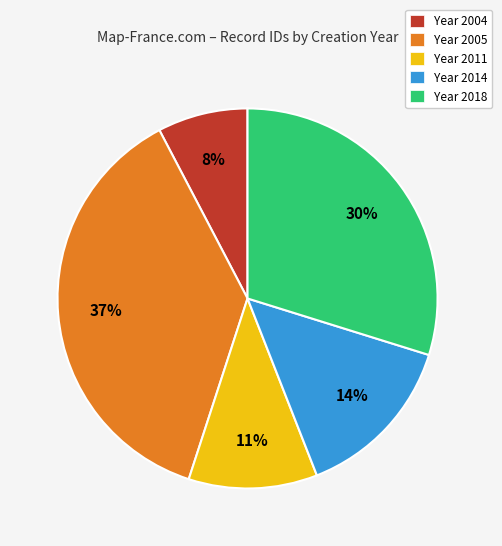

Is there a majority slice in this chart?

No